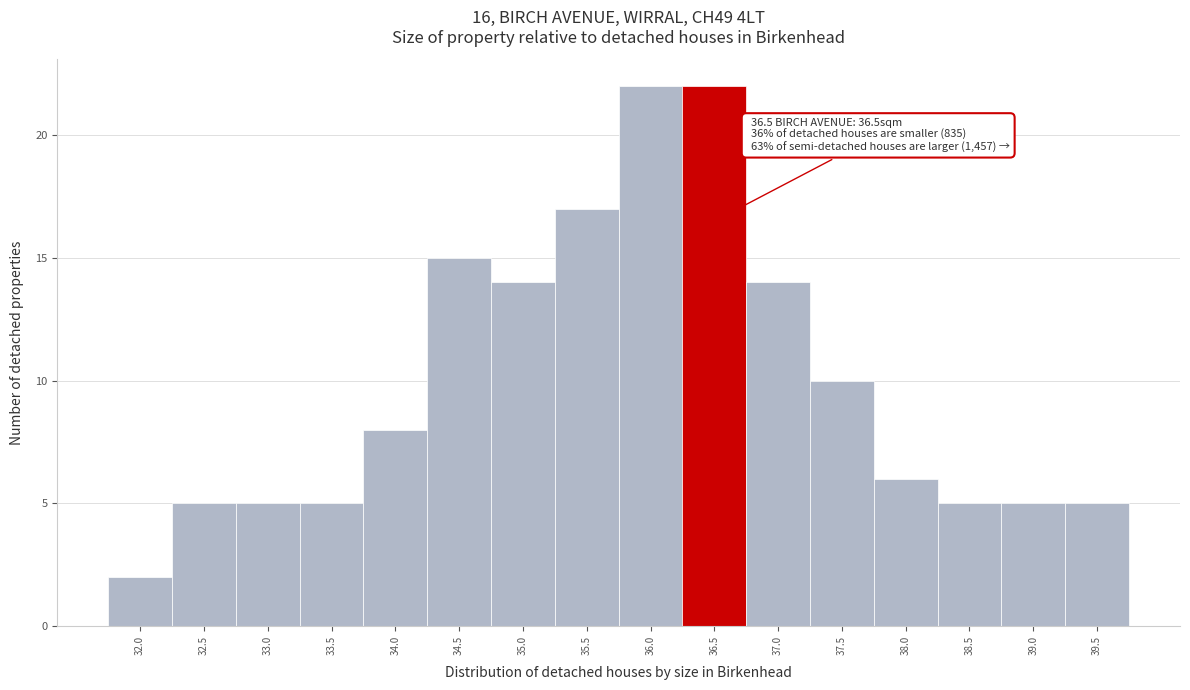

Reading left to right, what are all the values shown in this chart?

32.0=2	32.5=5	33.0=5	33.5=5	34.0=8	34.5=15	35.0=14	35.5=17	36.0=22	36.5=22	37.0=14	37.5=10	38.0=6	38.5=5	39.0=5	39.5=5